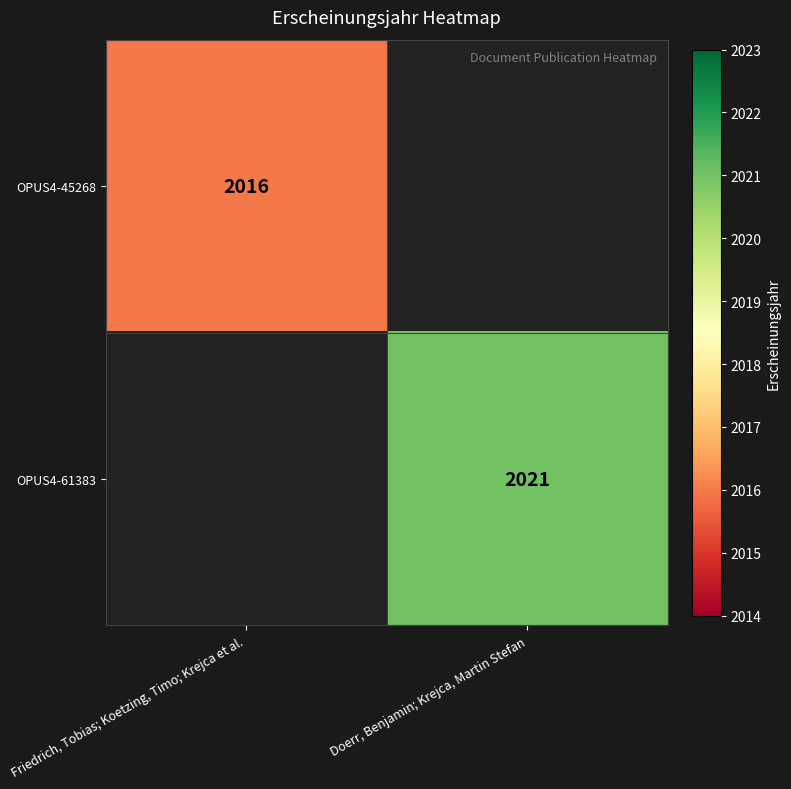

The OPUS4-45268 series shows 2016 at Friedrich, Tobias; Koetzing, Timo; Krejca et al.. True or false?

True